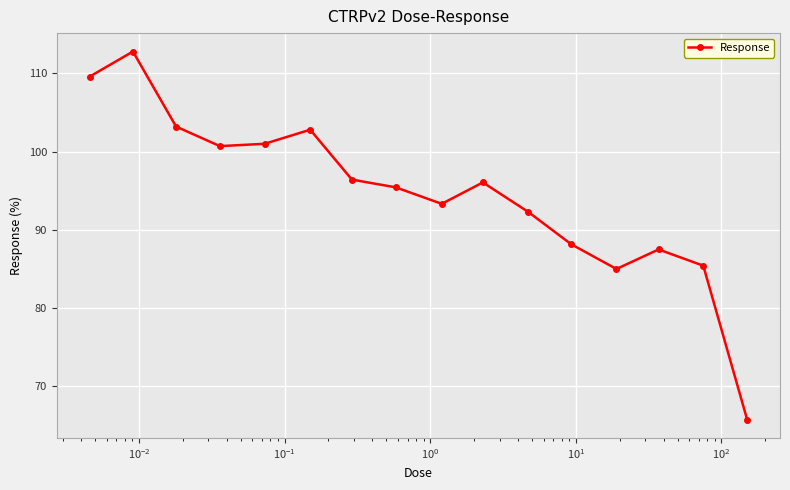

What is the smallest value displayed?

65.7